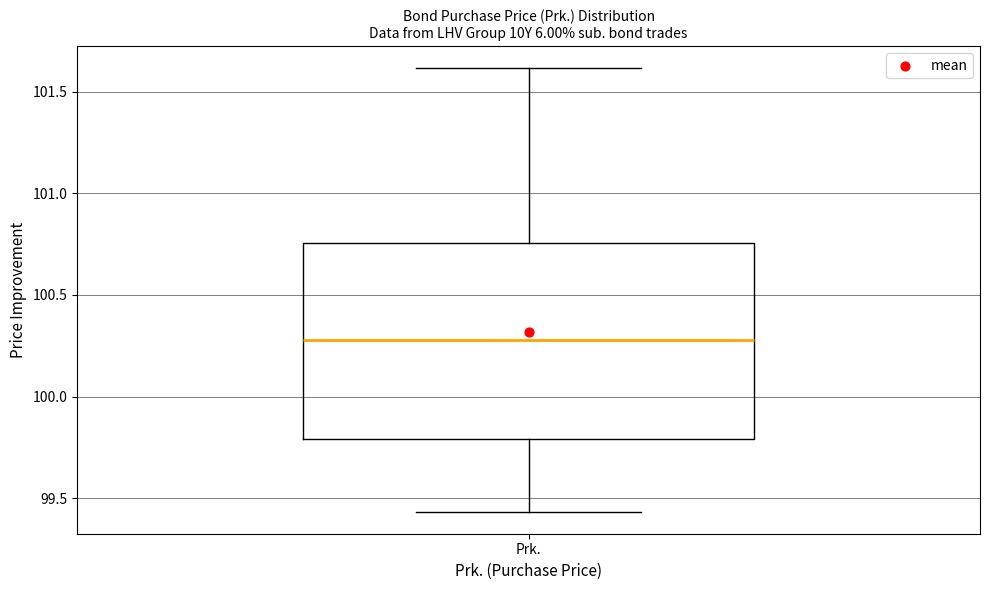

Read this box plot against the y-axis: the position of the median line, the range covered by the box, and the ends of both whiskers. The values are not printed on the chart, so give them approximately, as read against the axis.

median 100.30, box 99.80 to 100.75, whiskers 99.45 to 101.60